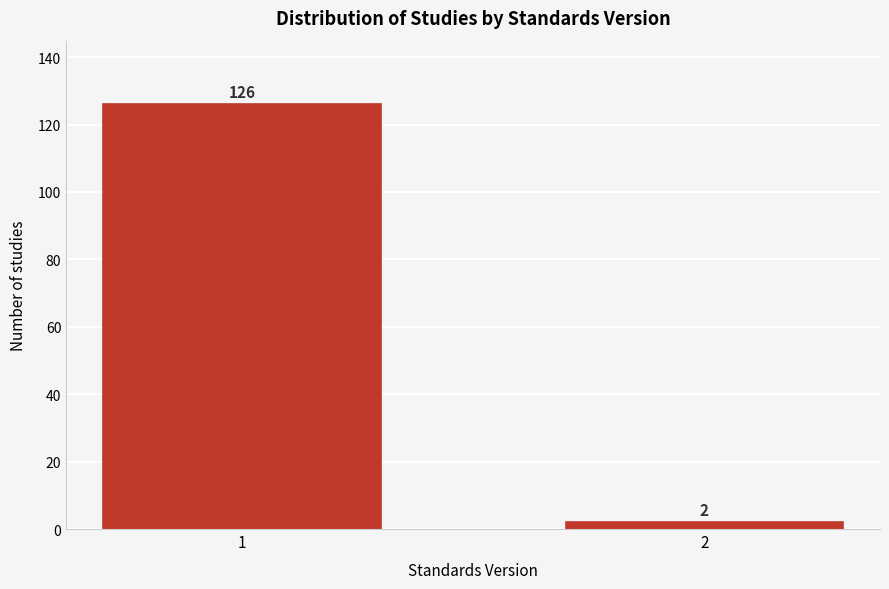

Reading left to right, extract all data points from this chart.

1=126	2=2